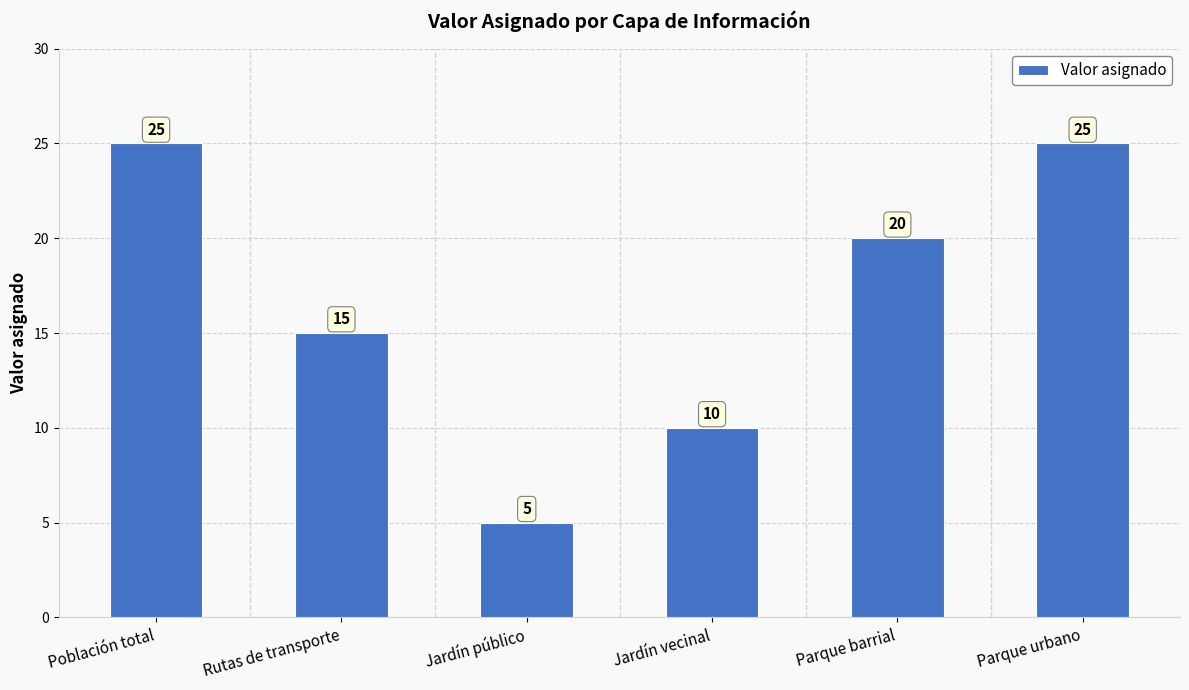

What is the sum of the values at Rutas de transporte and Jardín público?

20